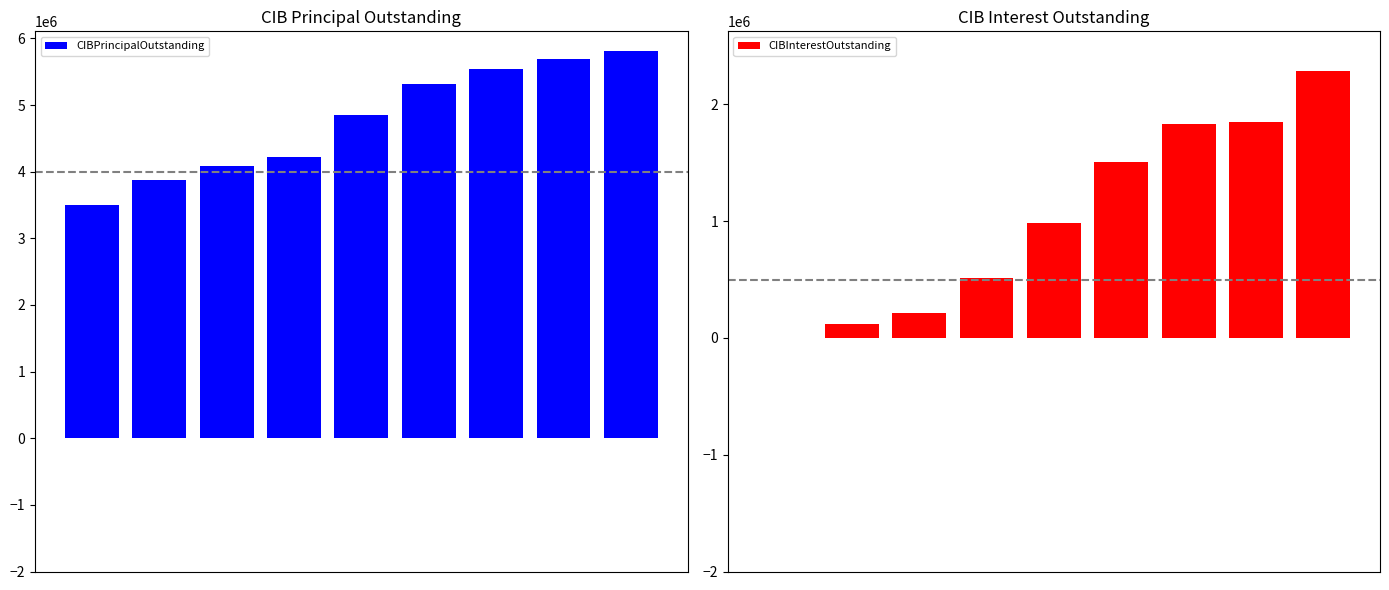

Which series has the largest total across all categories?

CIBPrincipalOutstanding